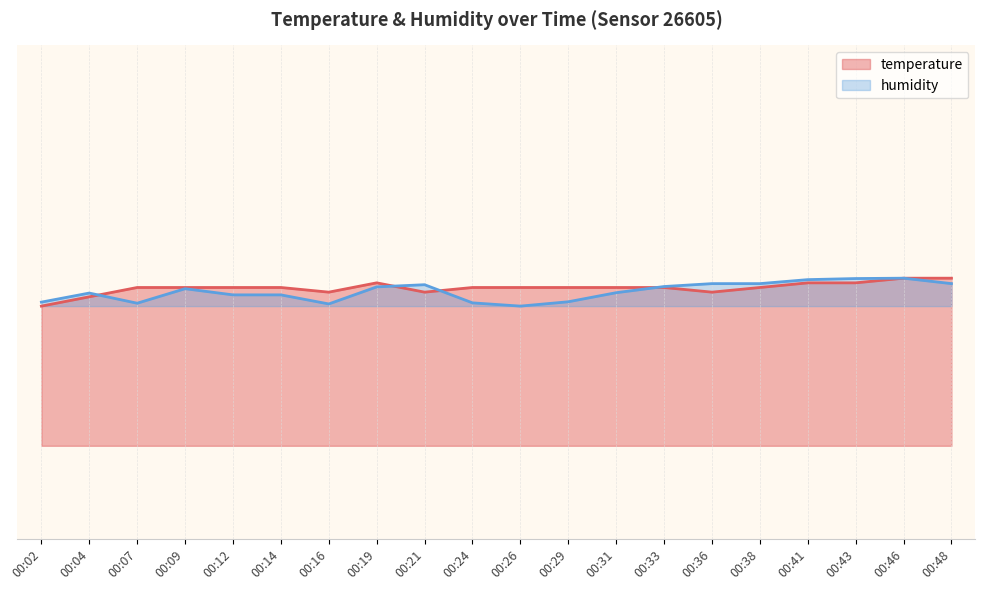

What is the average value of the temperature series?

22.3